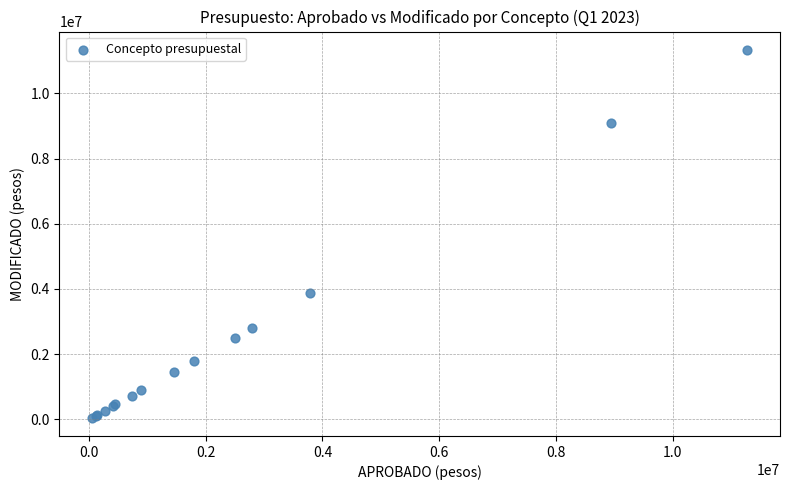

What Y value in the scatter plot is closest to 5694100?

3866443.4